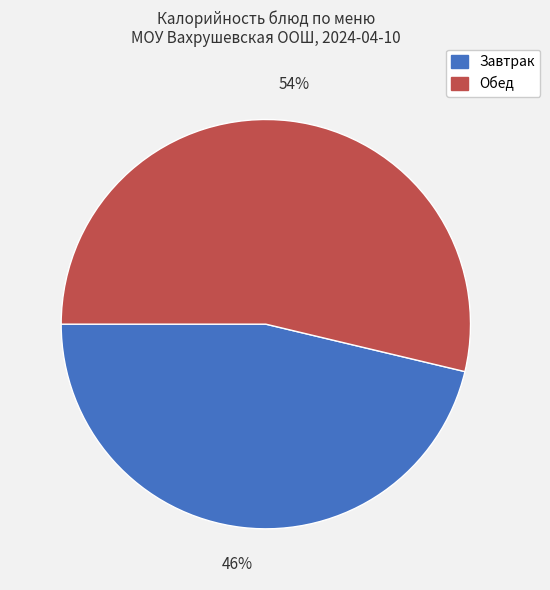

Does any single category account for the majority?

Yes